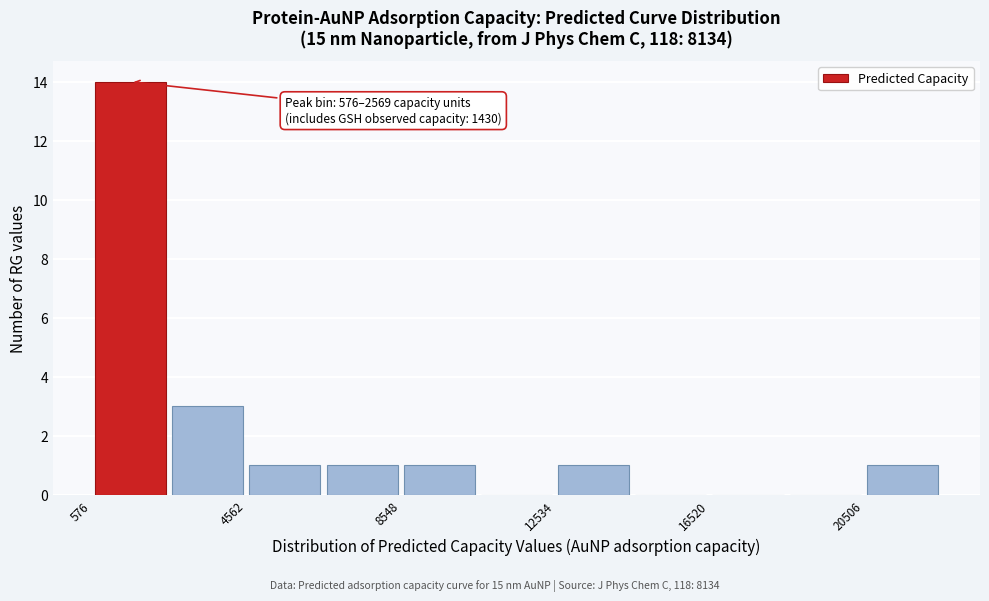

Around what value on the x-axis is the tallest bar? Give the approximate position of its centre, as read against the axis.

1500